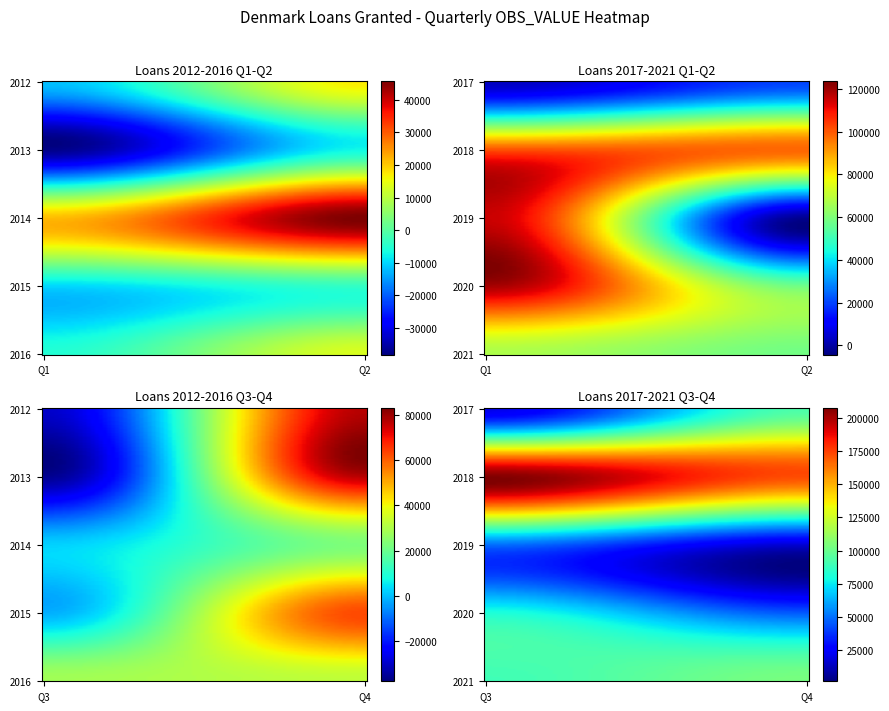

Which series has the largest total across all categories?

2018